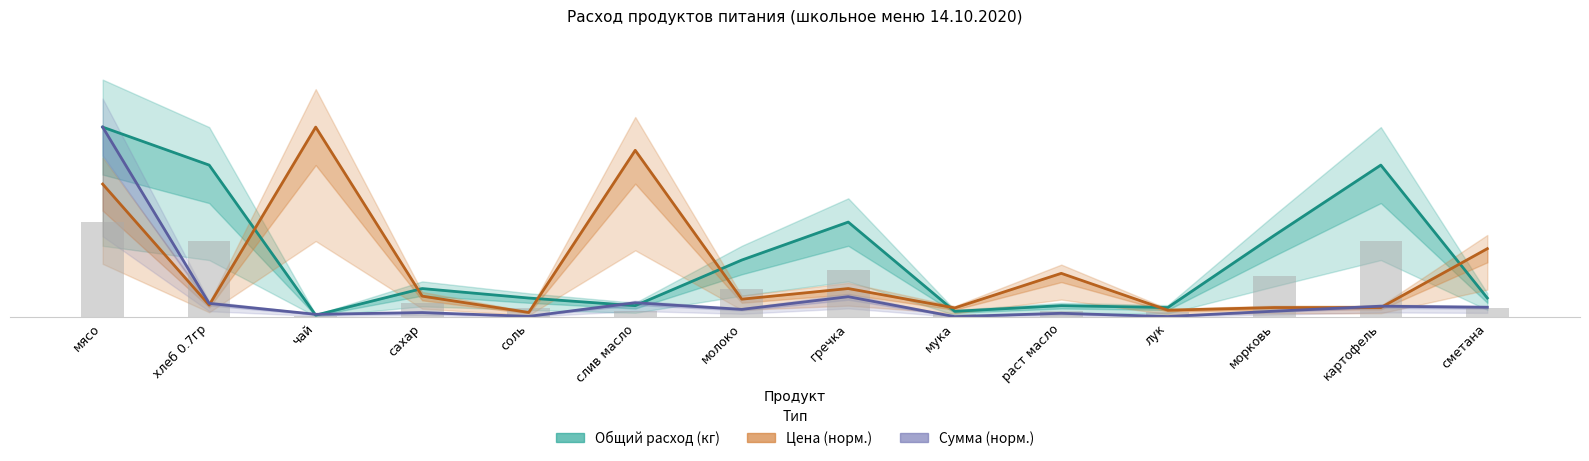

Which series has the largest range (max minus min)?

Сумма (норм.)